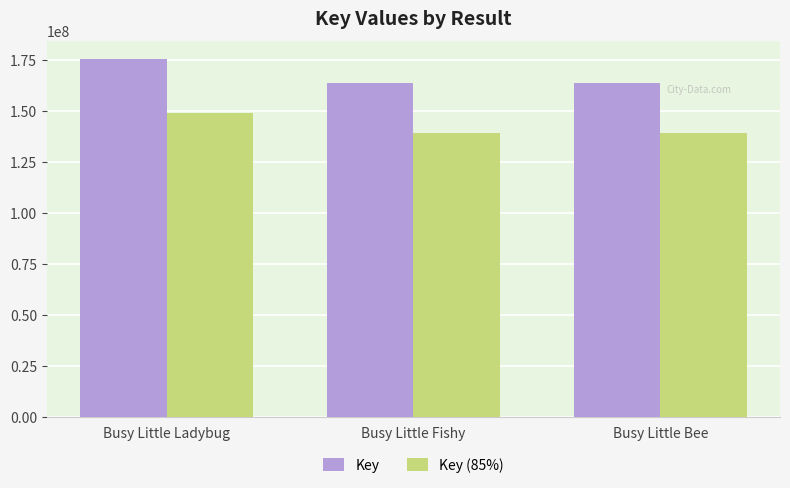

Which series has the largest range (max minus min)?

Key